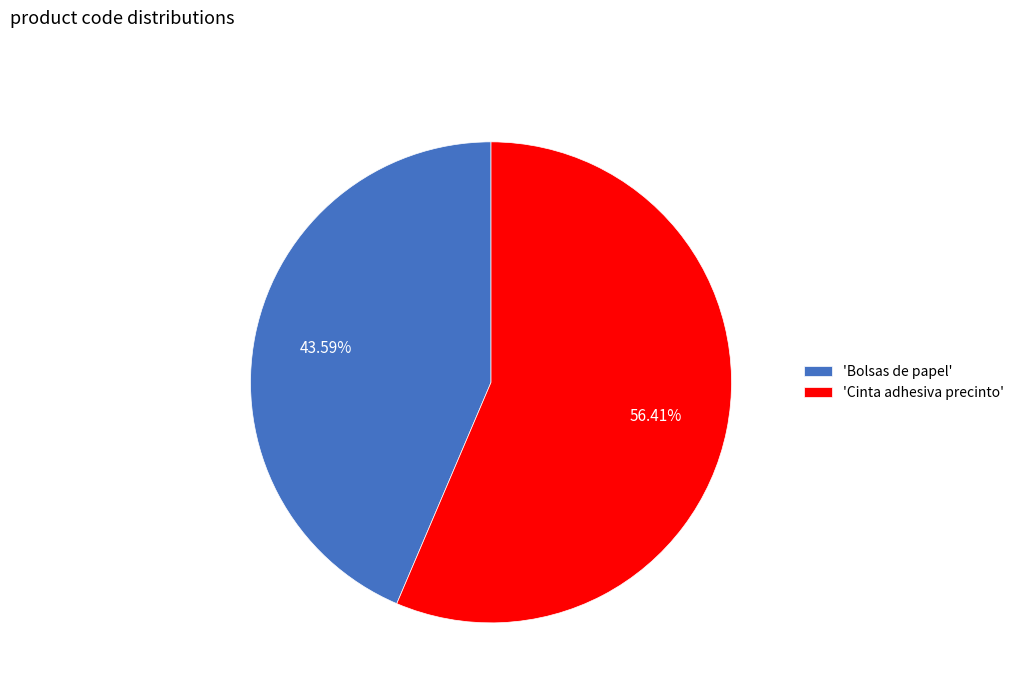

Between 'Bolsas de papel' and 'Cinta adhesiva precinto', which is larger?

'Cinta adhesiva precinto'